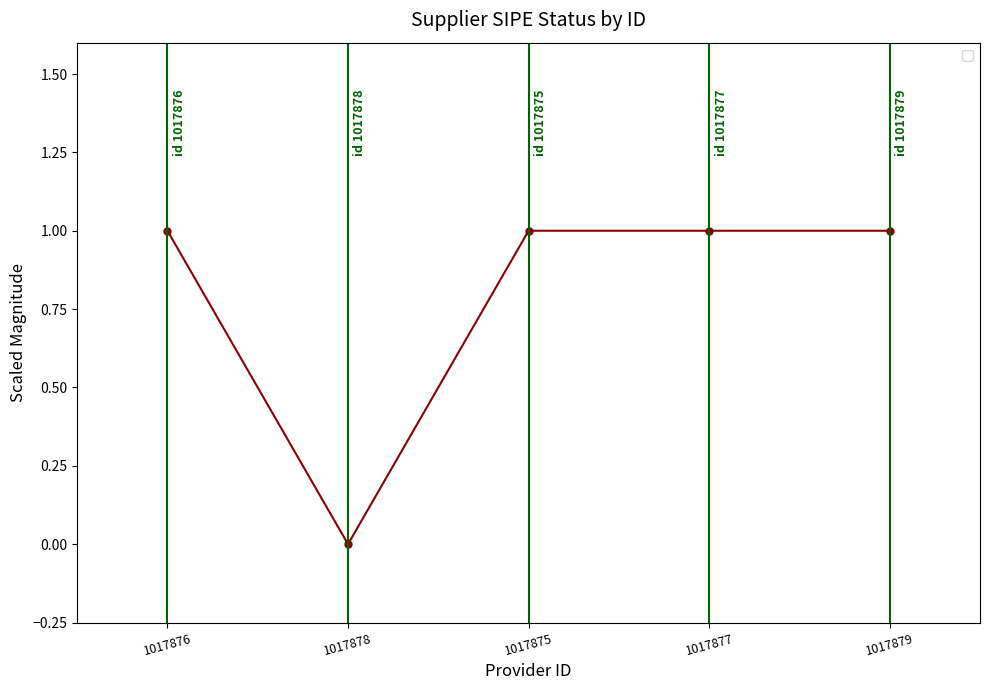

Reading left to right, transcribe all the data shown in this chart.

1	0	1	1	1